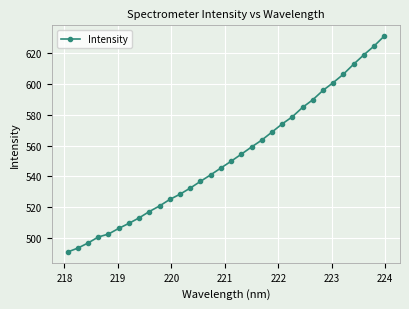

What is the value of the 32nd point from the left?

631.0